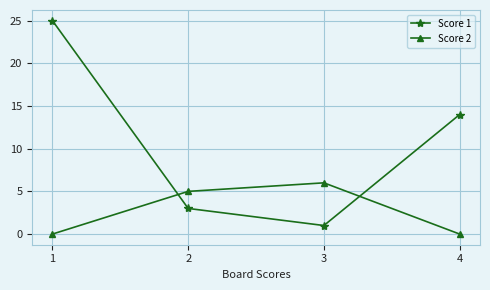

What is the total value across all series at 2?

8